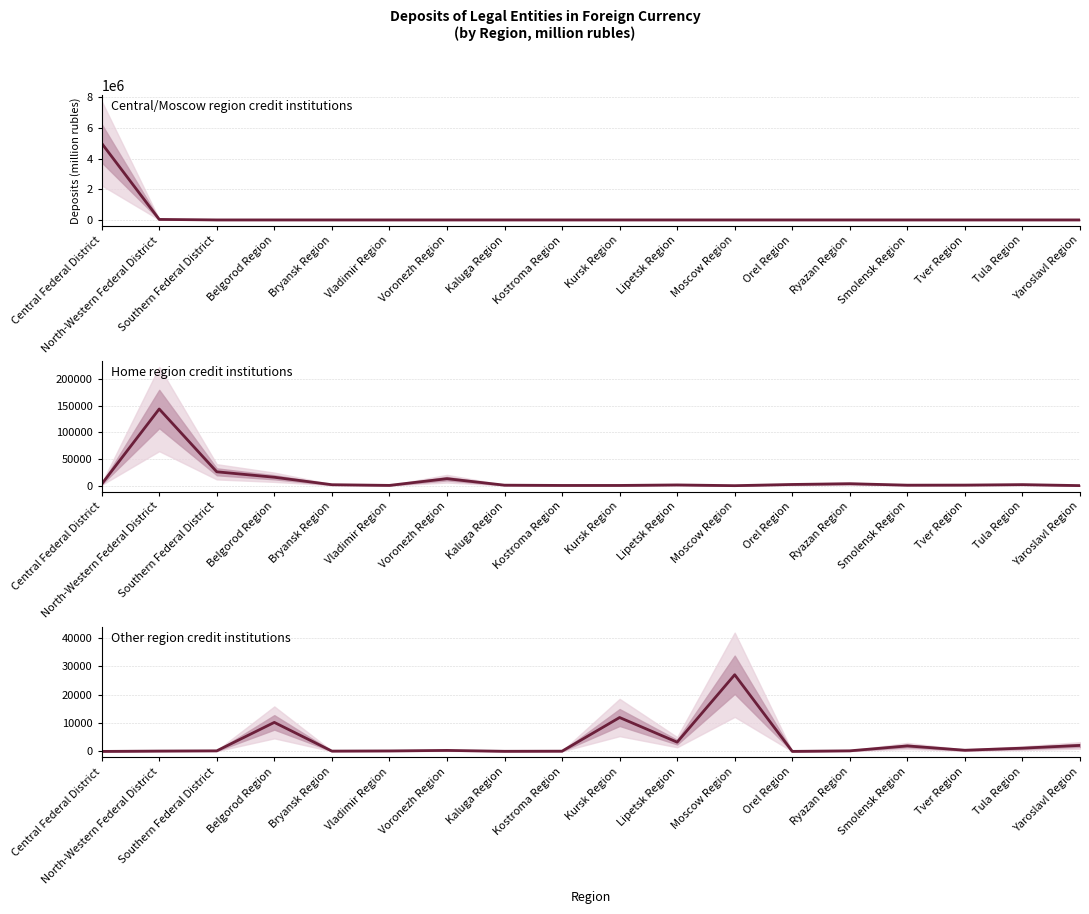

Does the chart have visible grid lines?

Yes